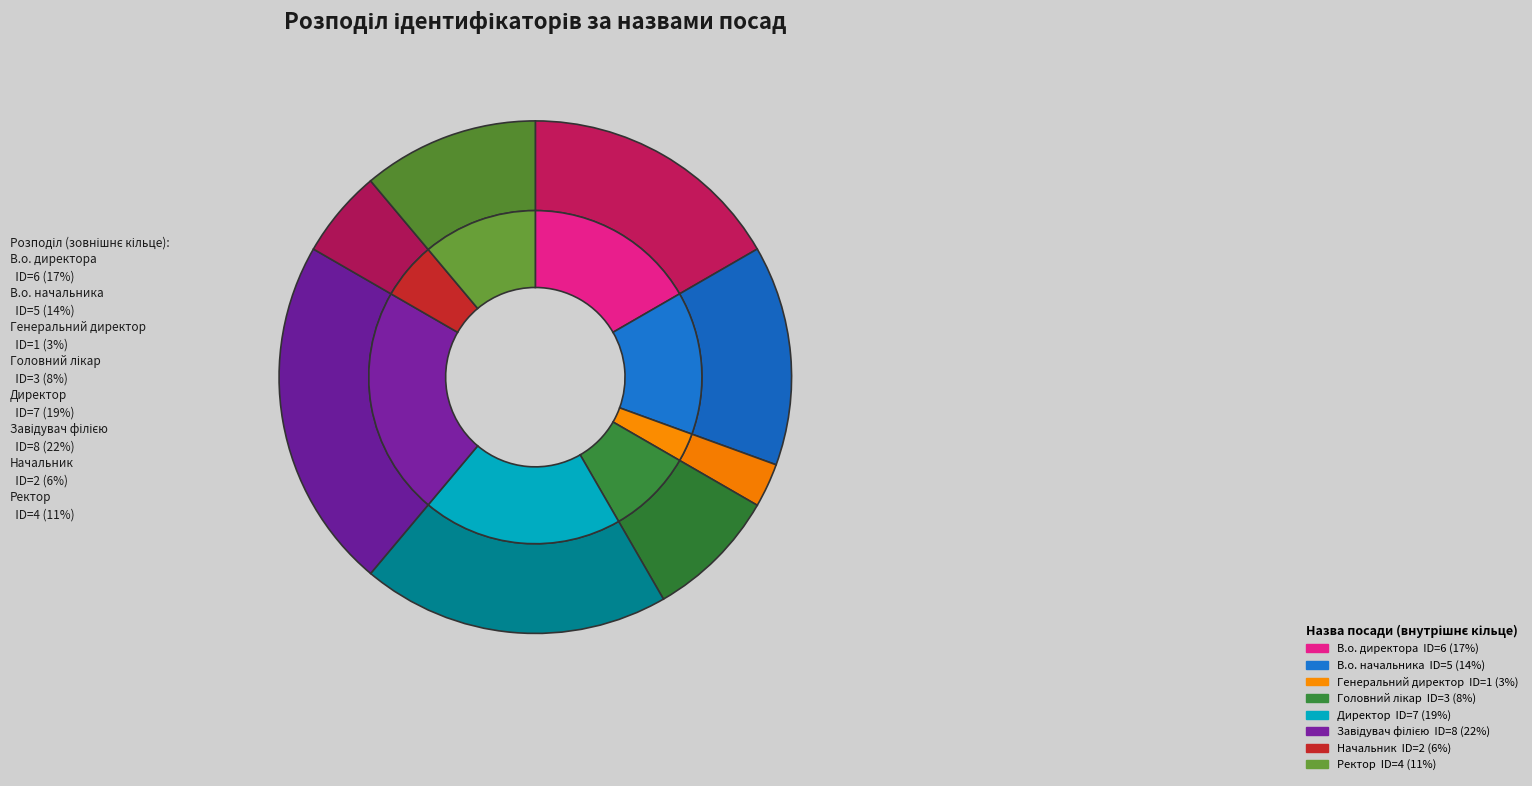

How many slices are in this pie chart?

8